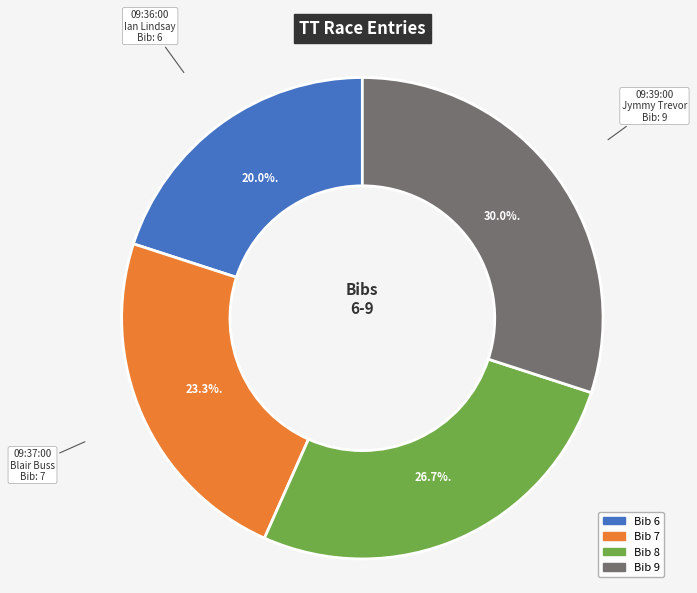

Does any single category account for the majority?

No